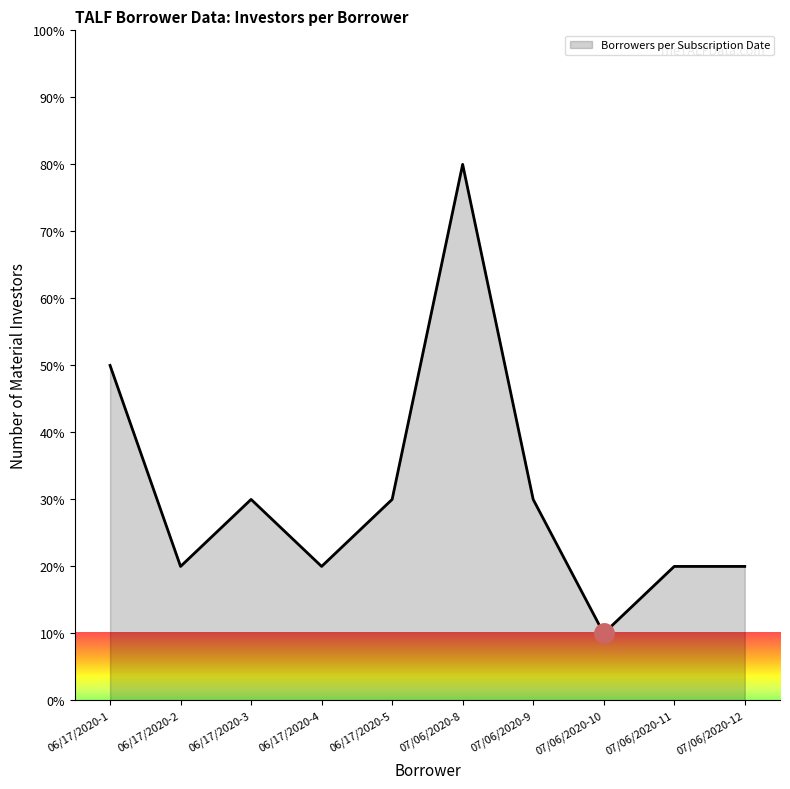

Count the values in the range 20 to 30.

7